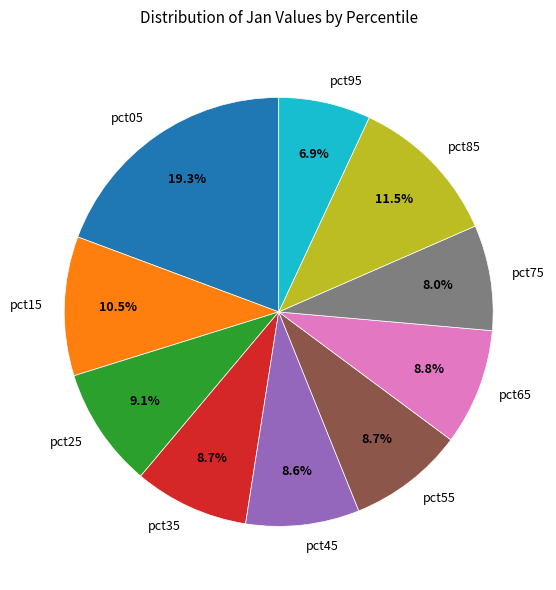

What portion of the pie excludes pct05?

80.7%